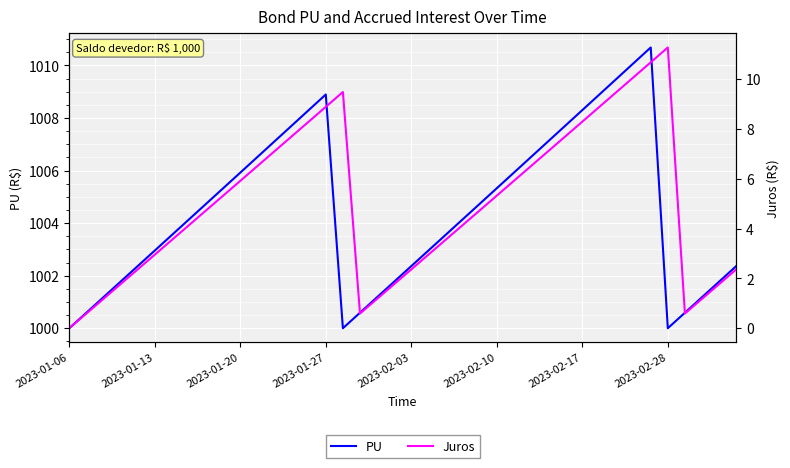

Is this an area chart (filled region under the line)?

No